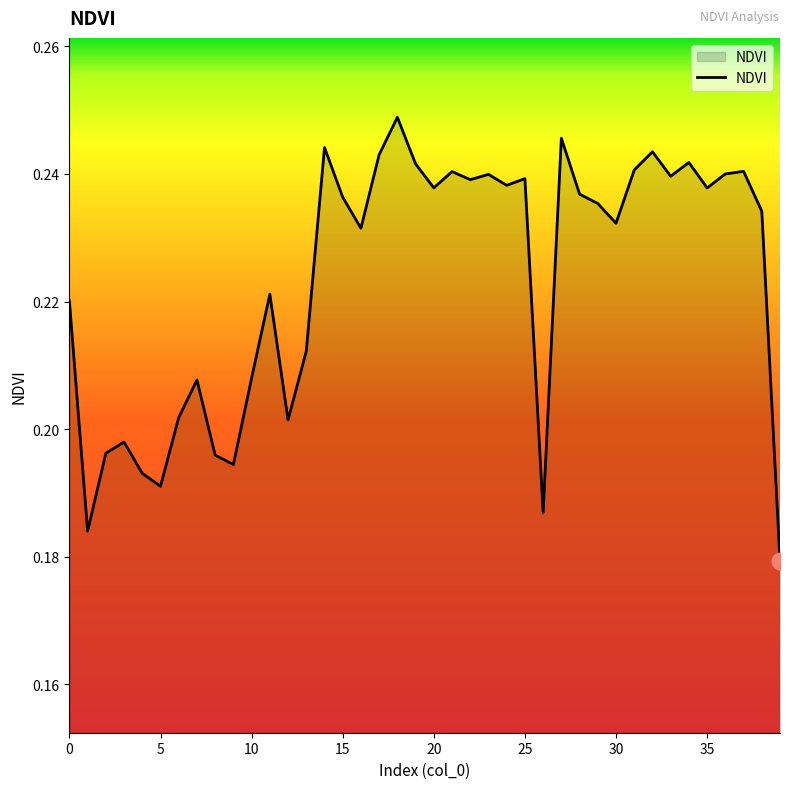

Does the chart display data point markers on the line(s)?

No